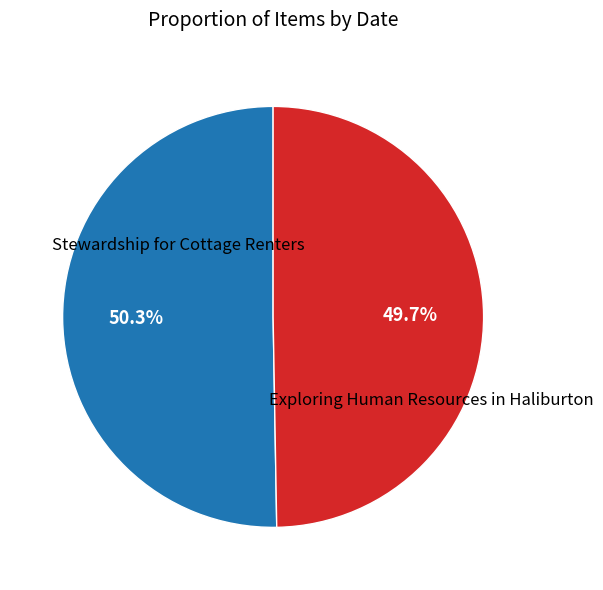

How many slices are in this pie chart?

2